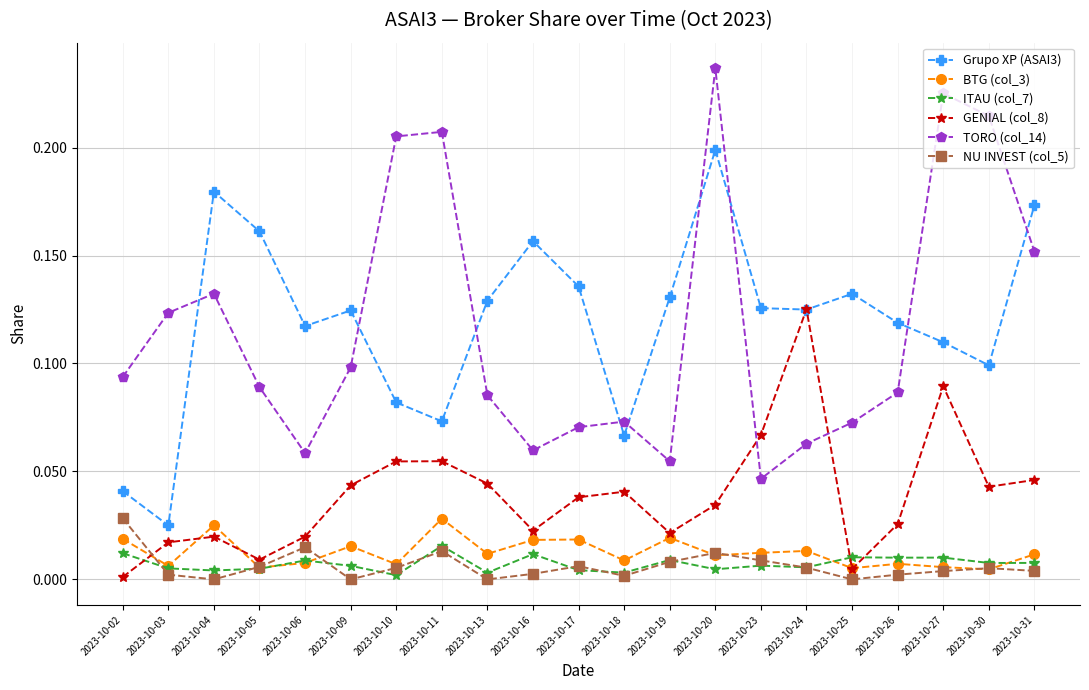

Is the value of TORO (col_14) at 2023-10-16 greater than the value of BTG (col_3) at 2023-10-06?

Yes